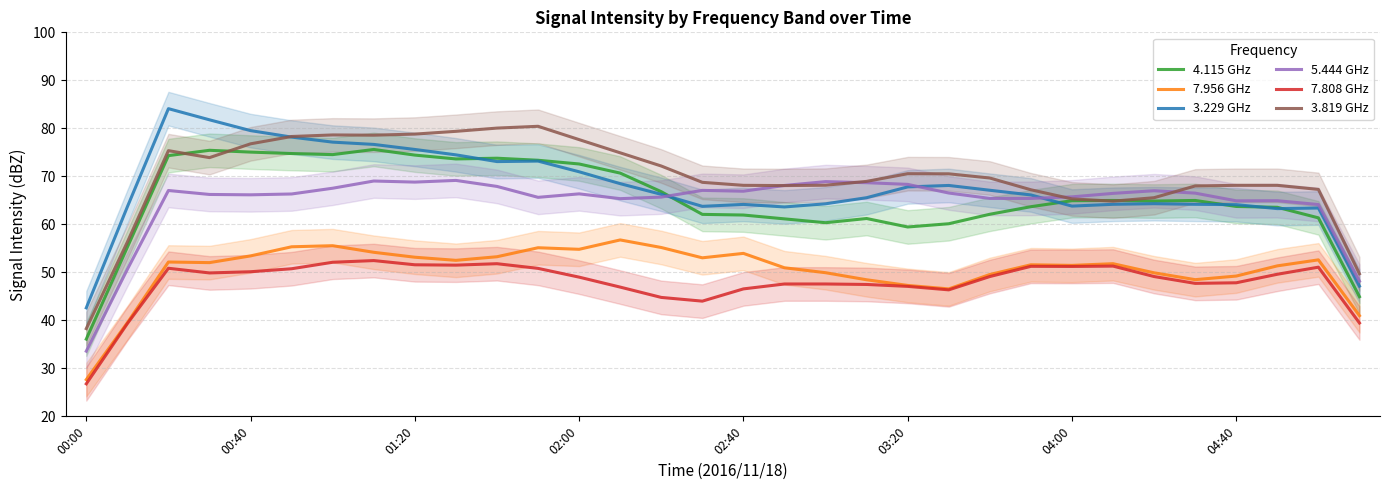

What is the lowest value of the 3.819 GHz series?

38.3